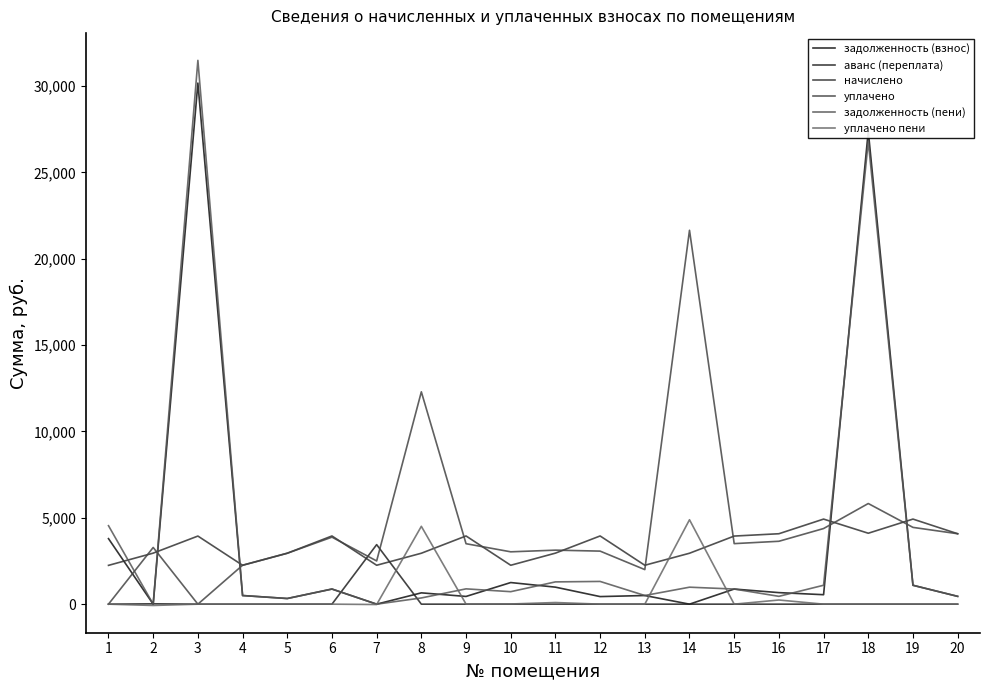

What is the average value of the задолженность (взнос) series?

3548.0